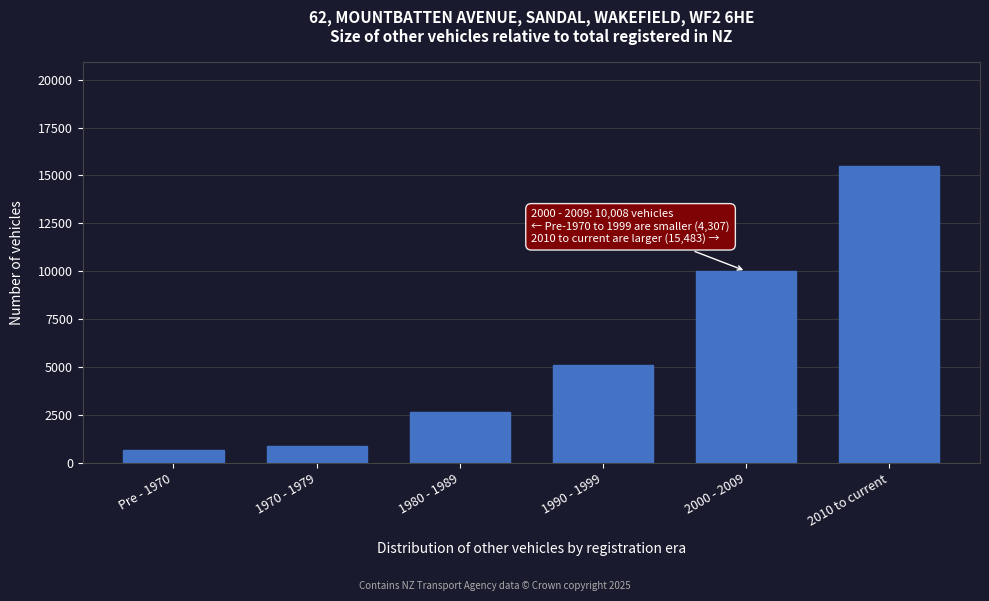

Reading left to right, what are all the values shown in this chart?

647	892	2664	5104	10008	15483